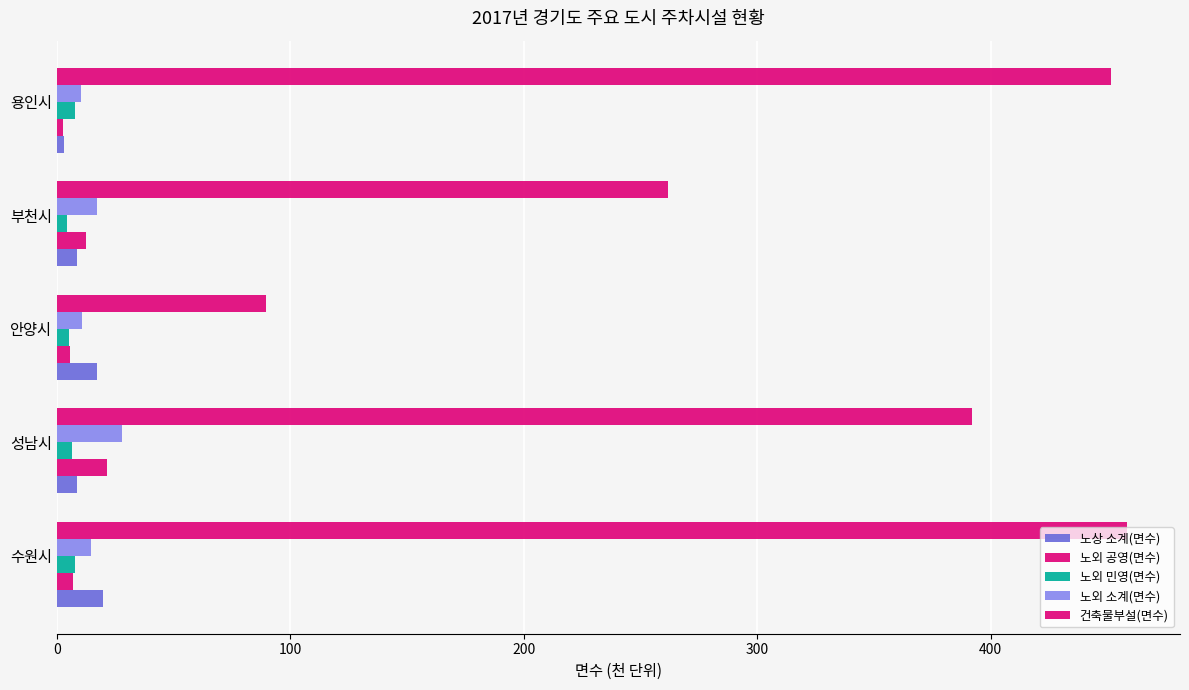

Count the number of categories in the chart.

5